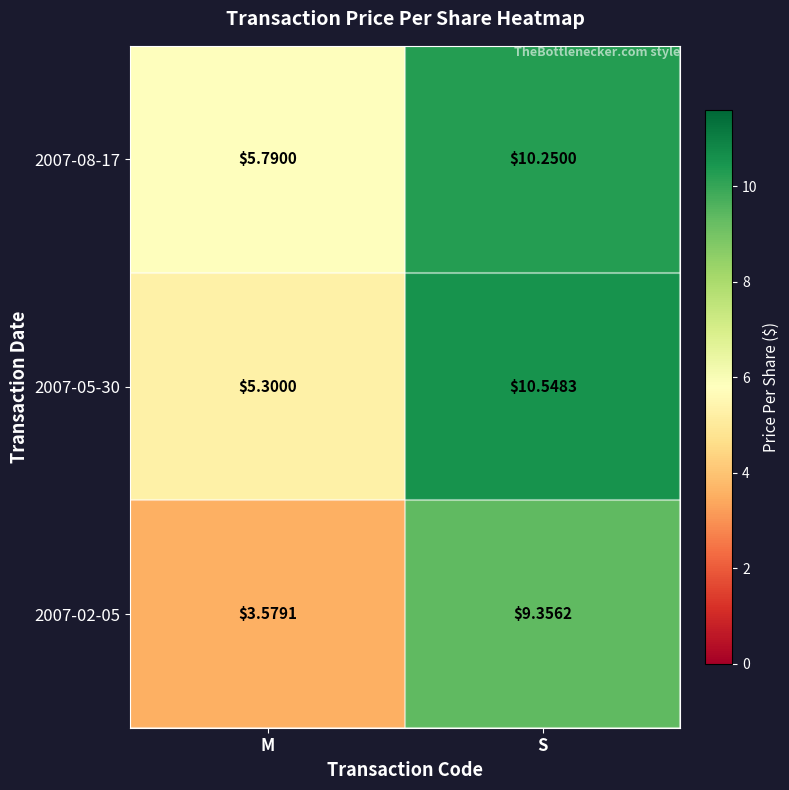

Which label corresponds to the smallest value in the chart?

M